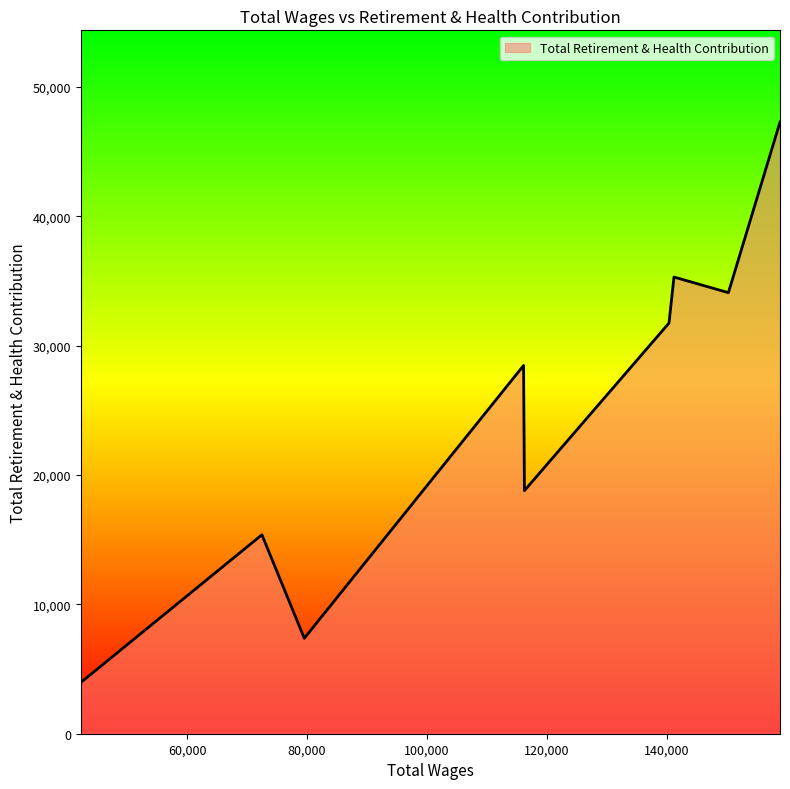

What is the average value?

24715